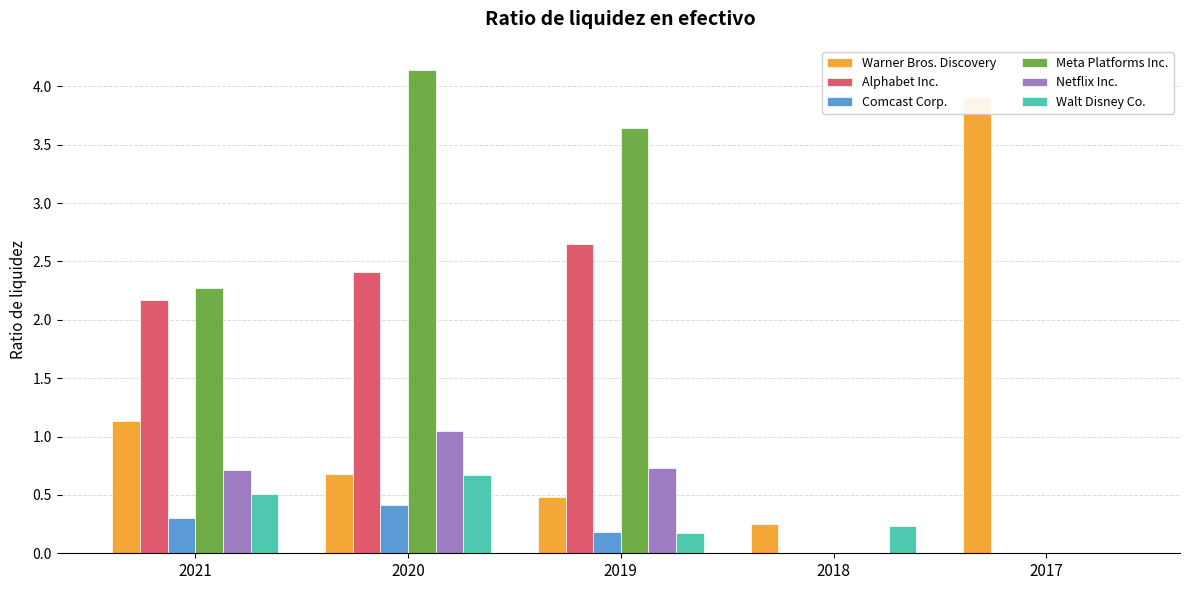

What are all the series names shown in the legend?

Warner Bros. Discovery, Alphabet Inc., Comcast Corp., Meta Platforms Inc., Netflix Inc., Walt Disney Co.